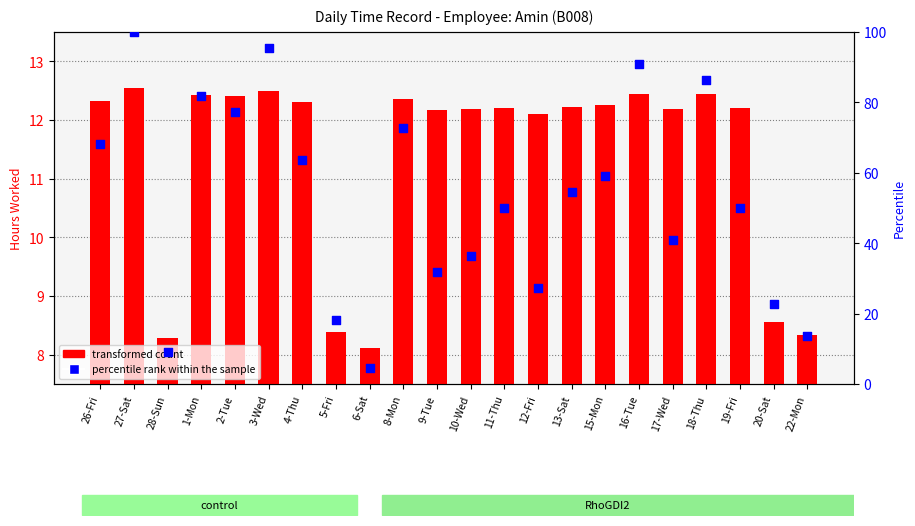

Which series has the largest total across all categories?

percentile rank within the sample